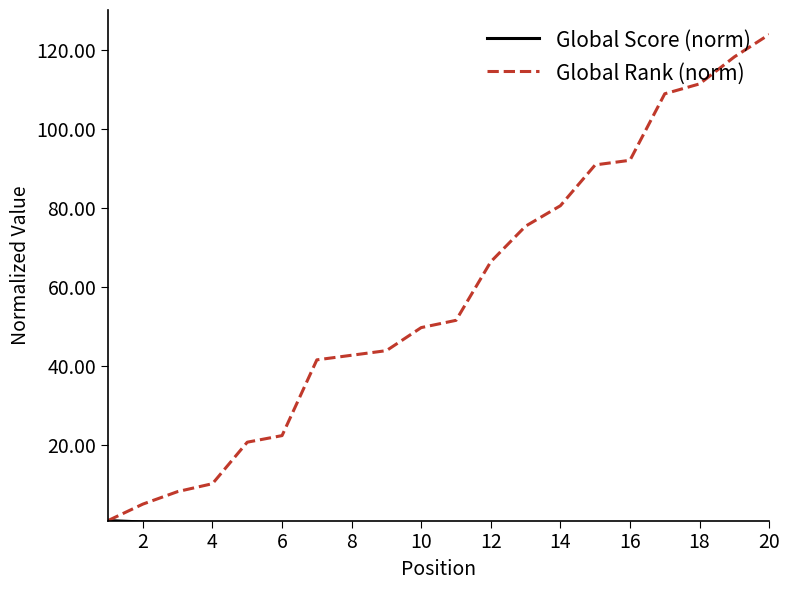

Which series has the largest range (max minus min)?

Global Rank (norm)